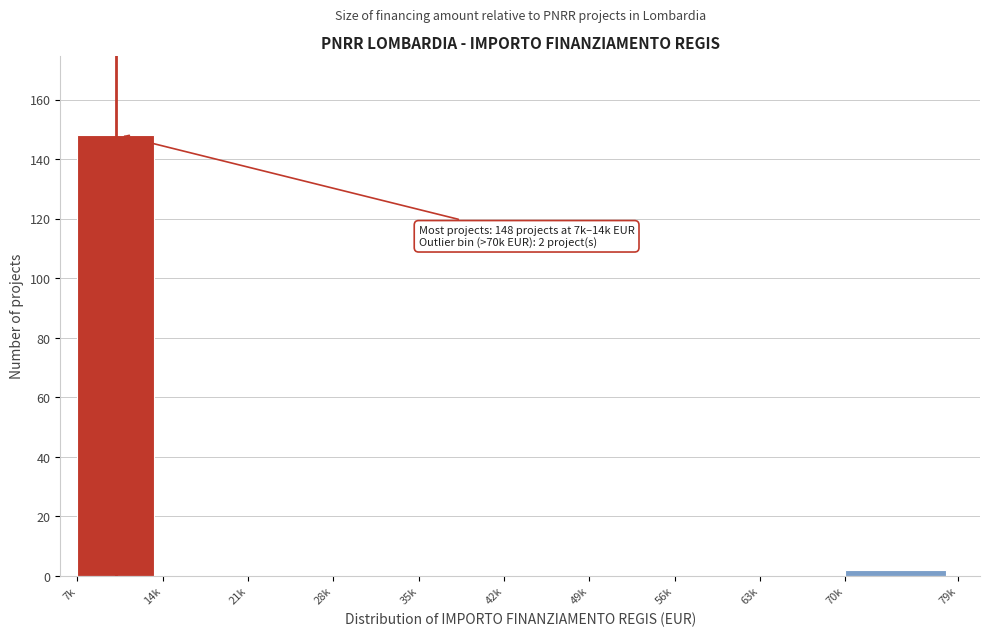

Reading left to right, list all the values displayed in this chart.

7k=148	14k=0	21k=0	28k=0	35k=0	42k=0	49k=0	56k=0	63k=0	70k=2